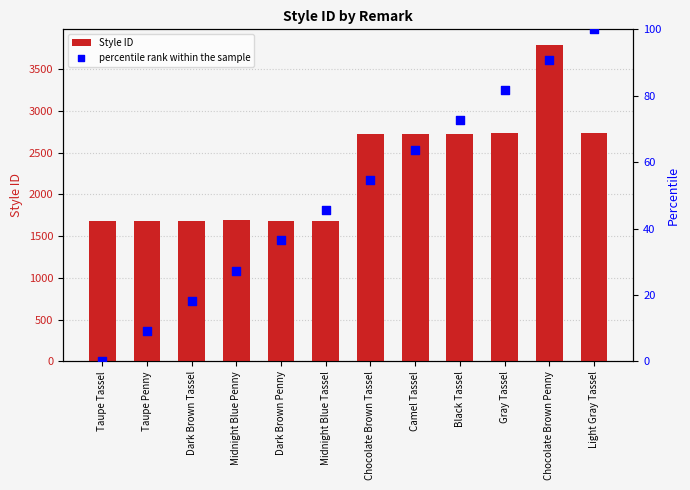

Which series has the largest total across all categories?

Style ID